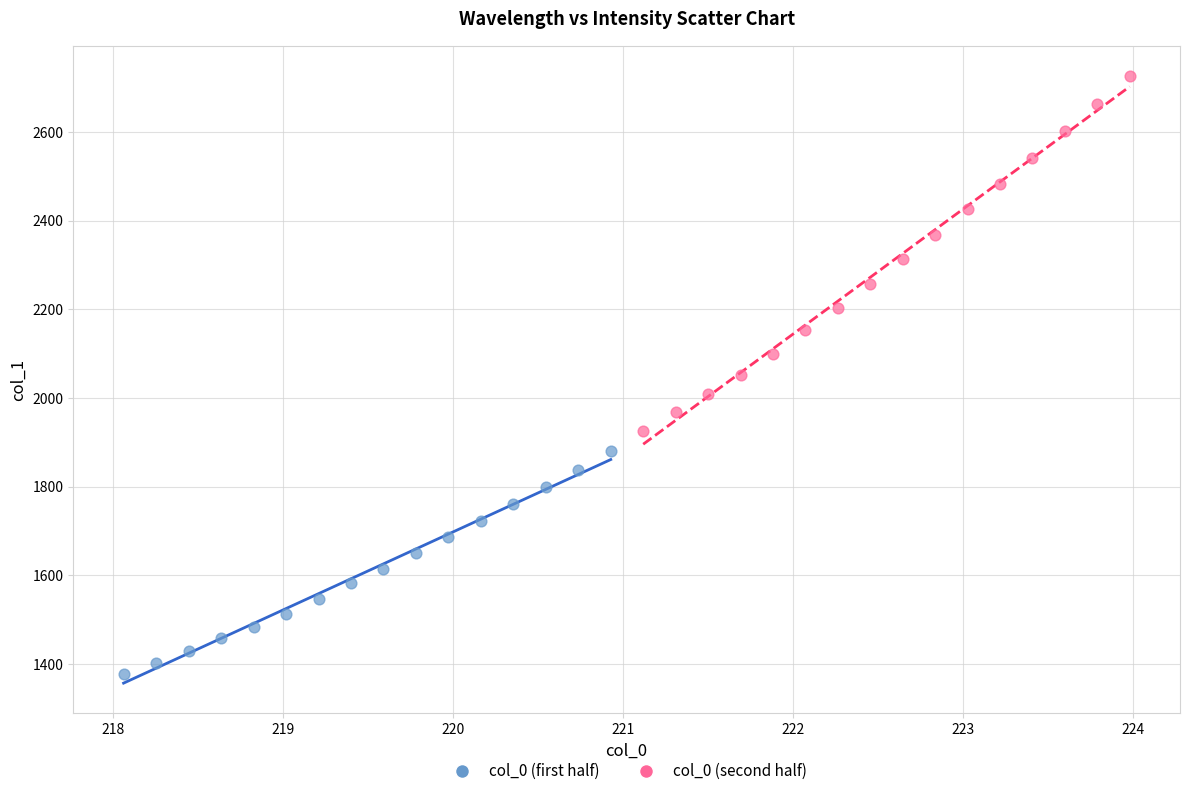

Which series contains the highest Y value?

col_0 (second half)